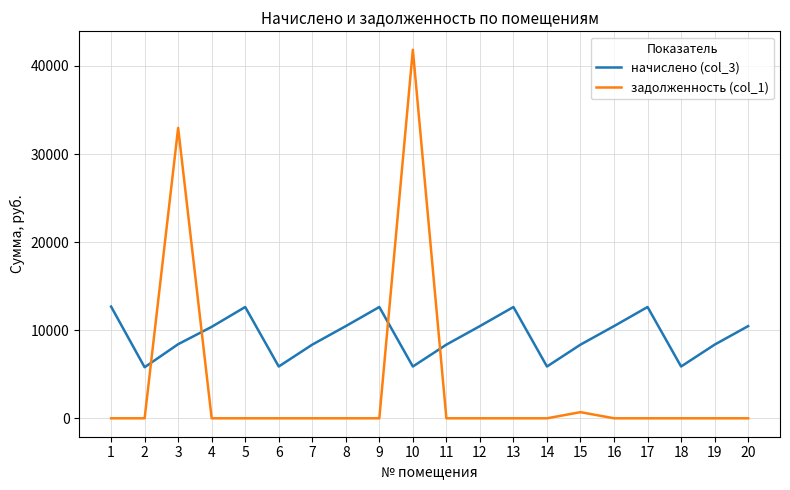

At 11, list the series in order from smallest to largest.

задолженность (col_1), начислено (col_3)